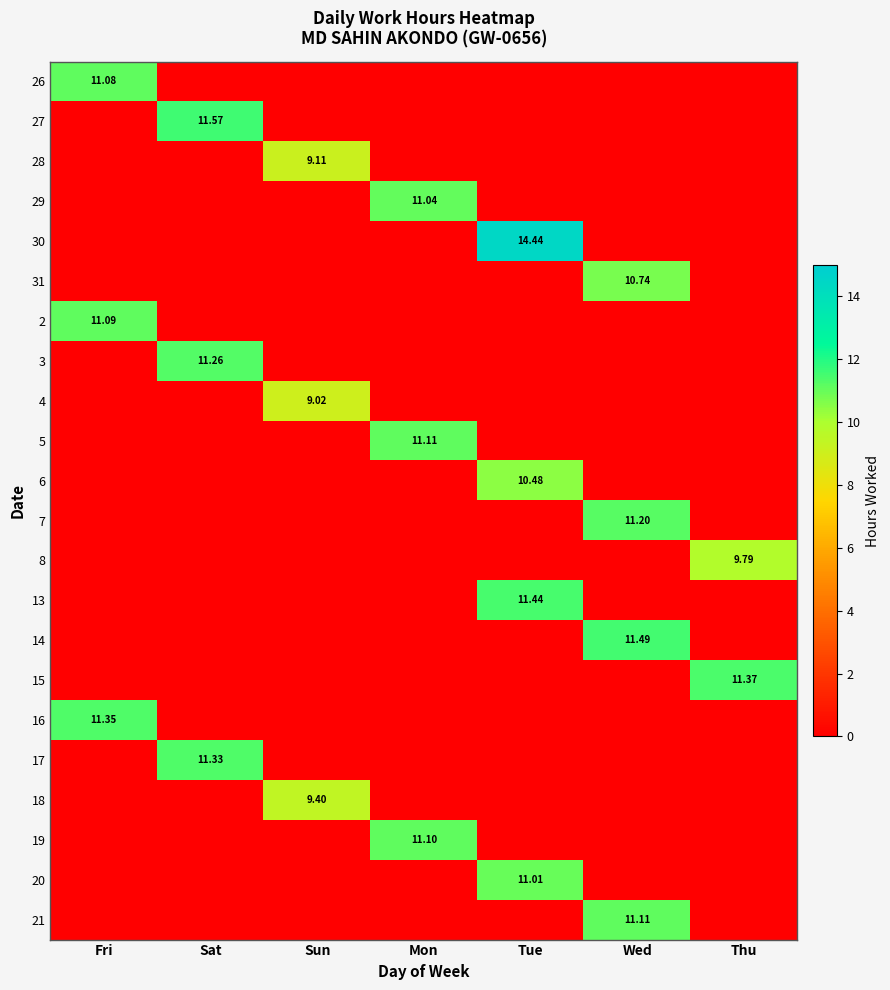

Which has a higher value, Wed or Thu?

Wed